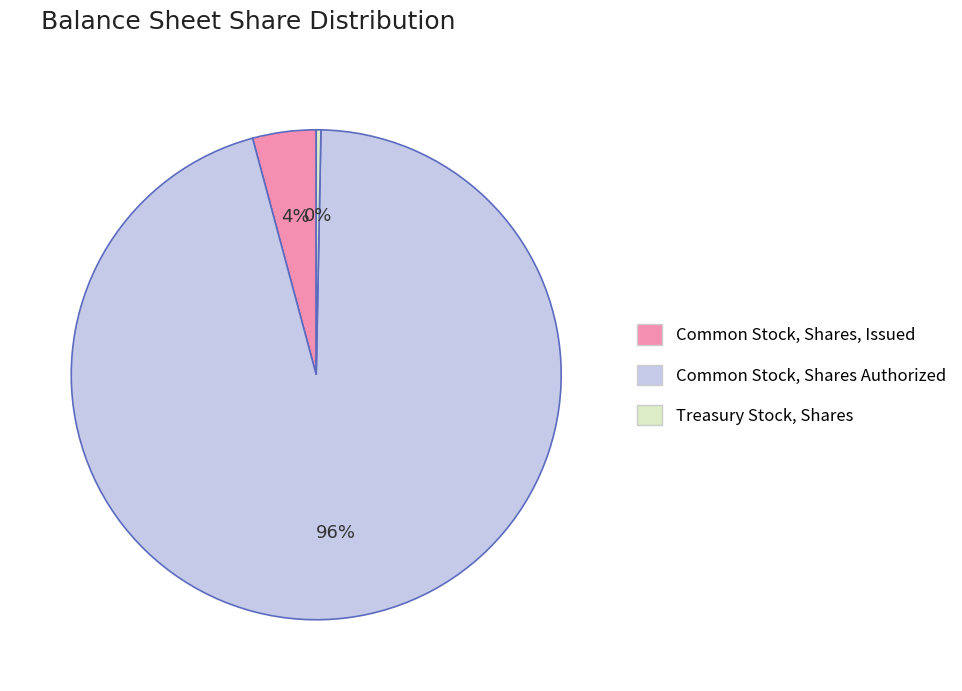

Which slice represents more than half of the pie?

Common Stock, Shares Authorized